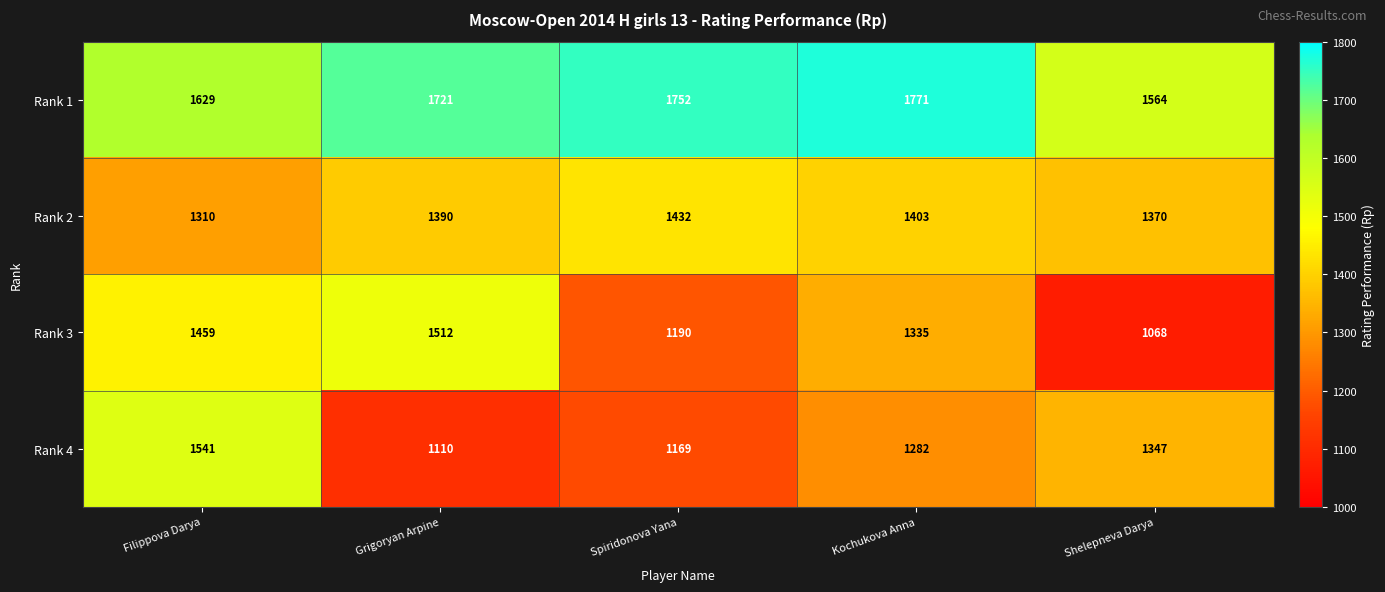

Reading left to right, transcribe all the data shown in this chart.

Rank 1: 1629	1721	1752	1771	1564
Rank 2: 1310	1390	1432	1403	1370
Rank 3: 1459	1512	1190	1335	1068
Rank 4: 1541	1110	1169	1282	1347